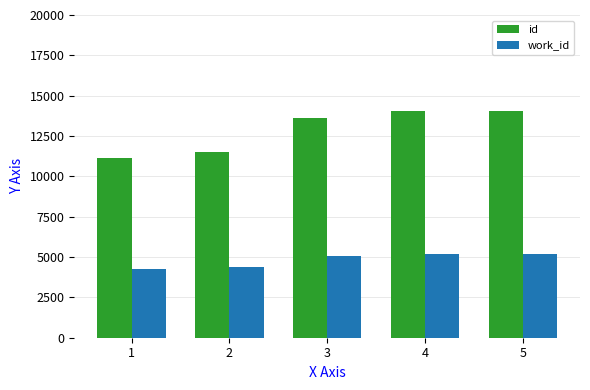

Between 1 and 3, which series saw the biggest shift?

id